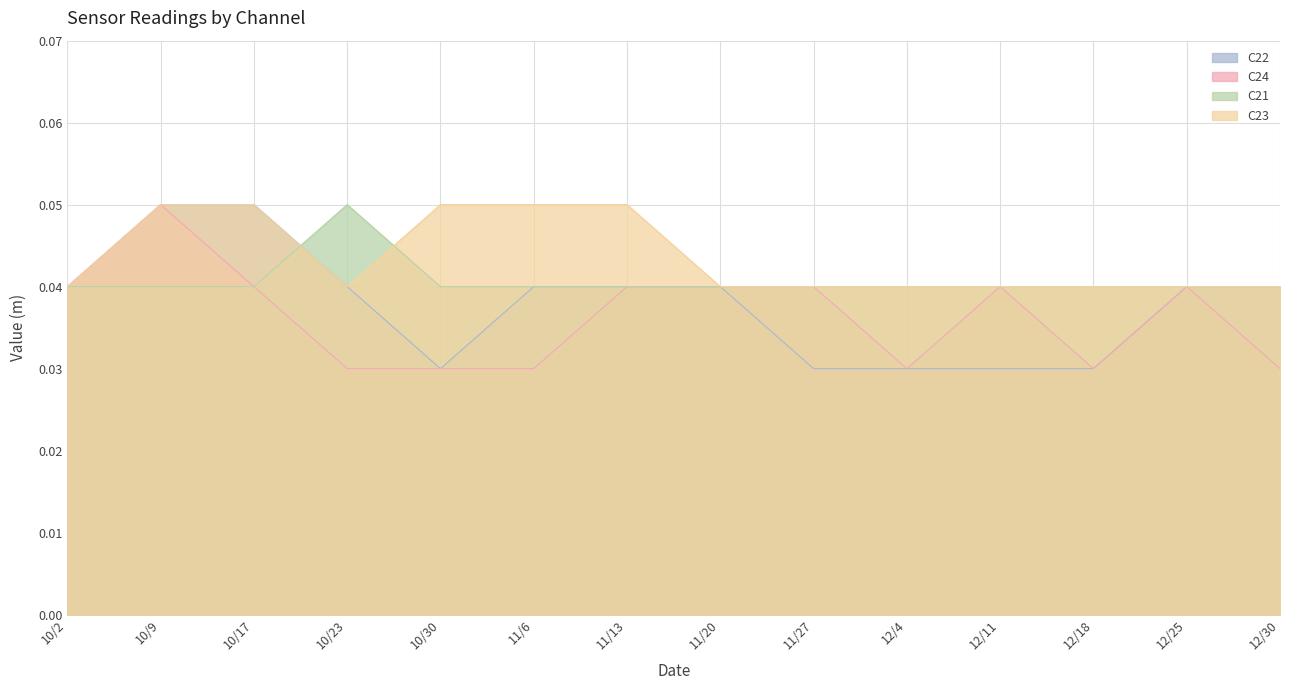

True or false: C24 and C21 cross at least once.

False